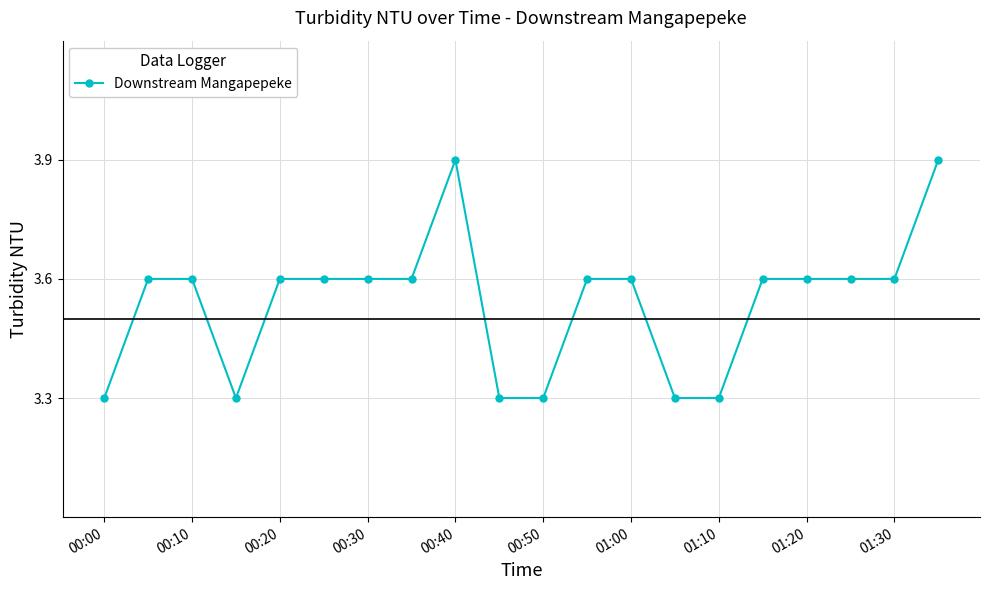

What is the minimum value shown in the chart?

3.3